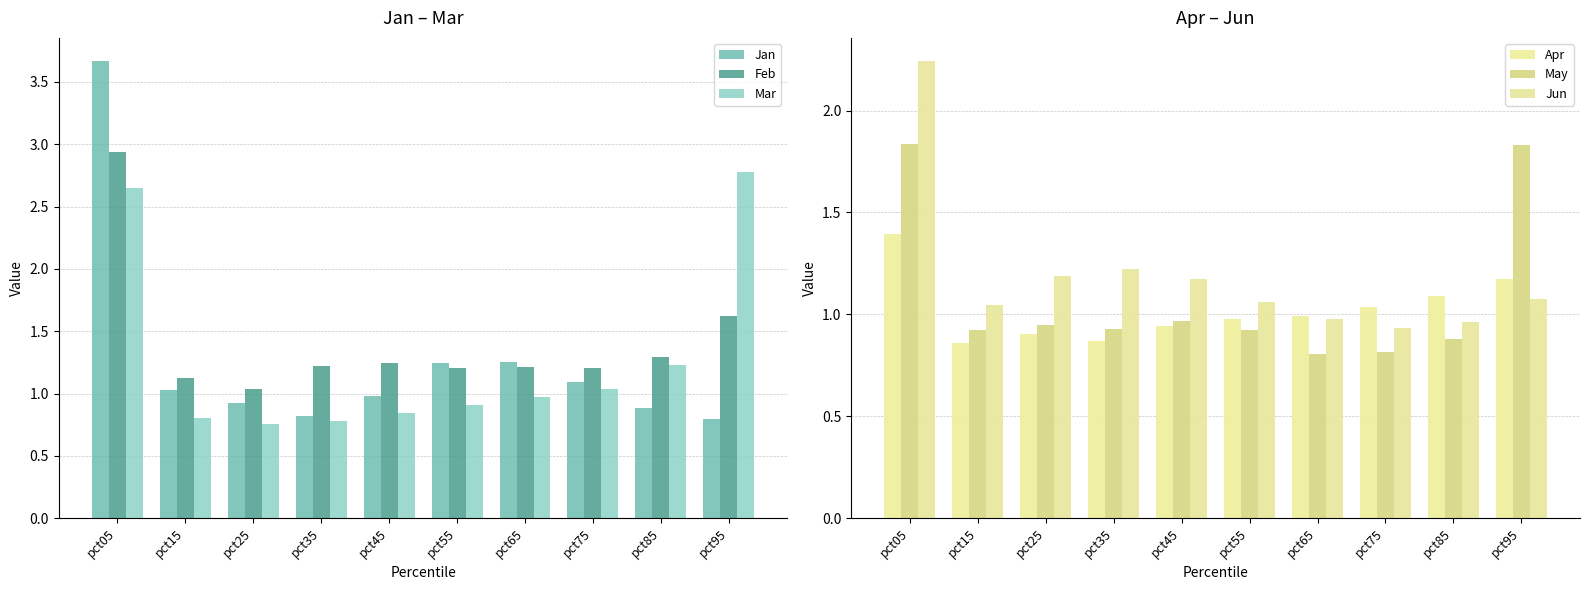

At which label is Feb closest to 1?

pct25